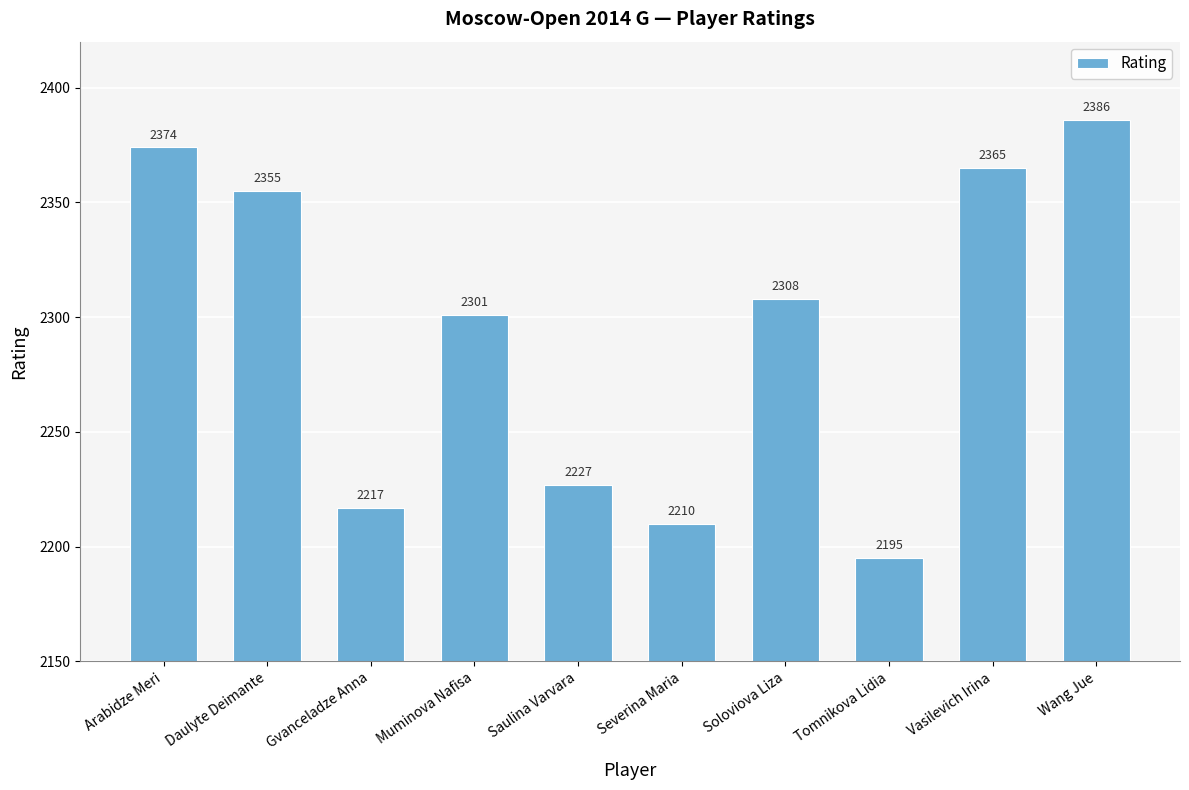

List the labels in order of value, largest first.

Wang Jue, Arabidze Meri, Vasilevich Irina, Daulyte Deimante, Soloviova Liza, Muminova Nafisa, Saulina Varvara, Gvanceladze Anna, Severina Maria, Tomnikova Lidia